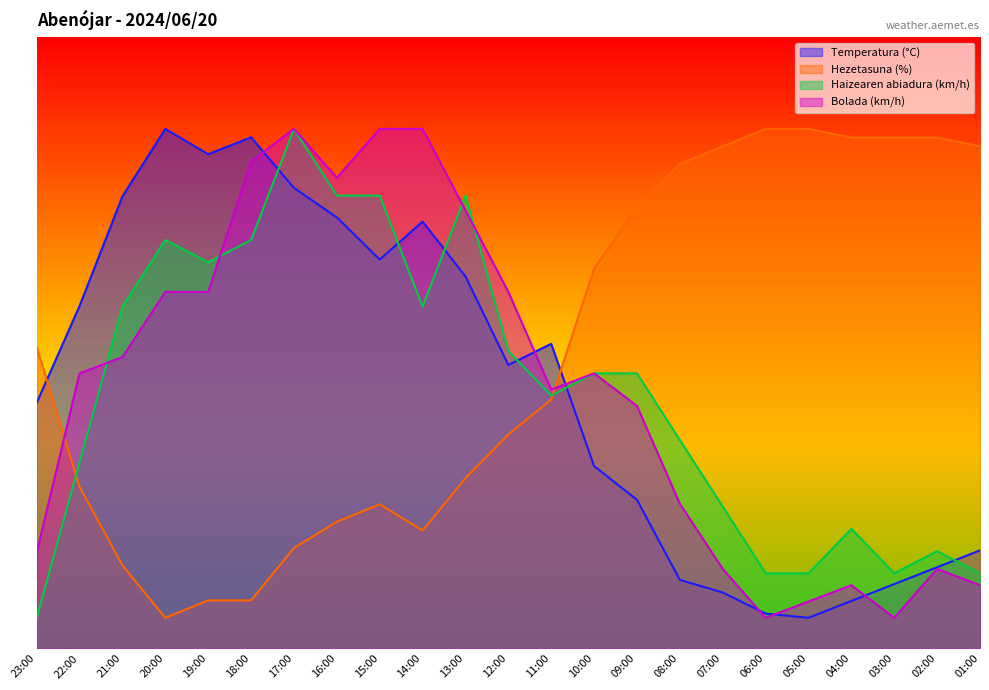

The value of Haizearen abiadura (km/h) at 03:00 is 12.3. True or false?

True